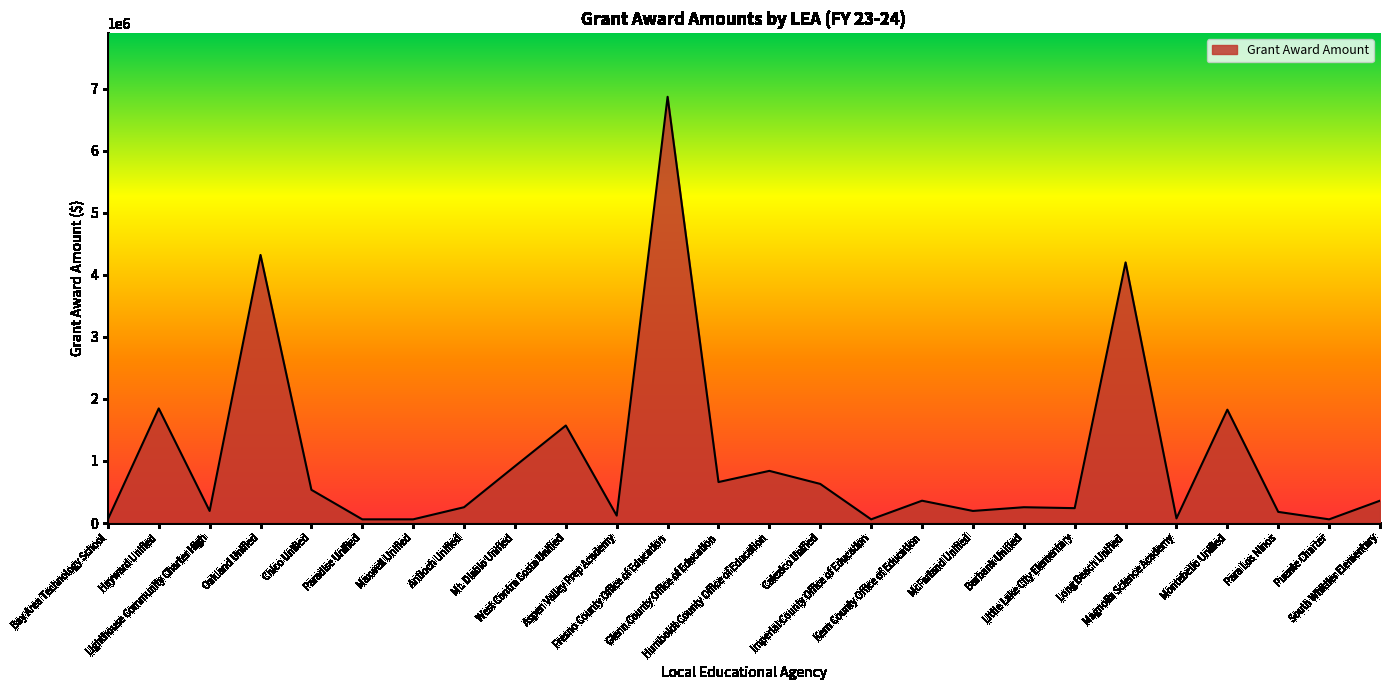

Is it true that the value at Chico Unified is 535560.5?

True